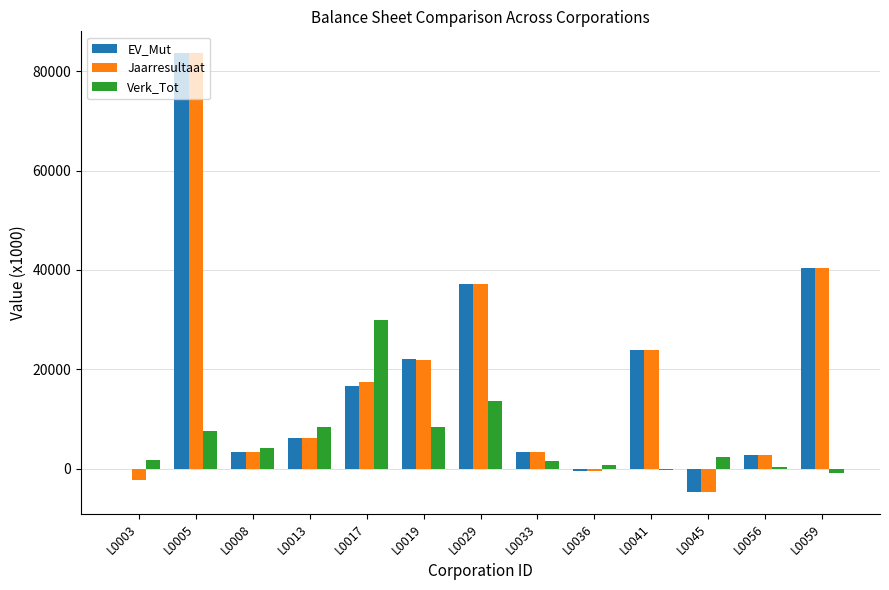

Which series changed the most between L0019 and L0056?

EV_Mut